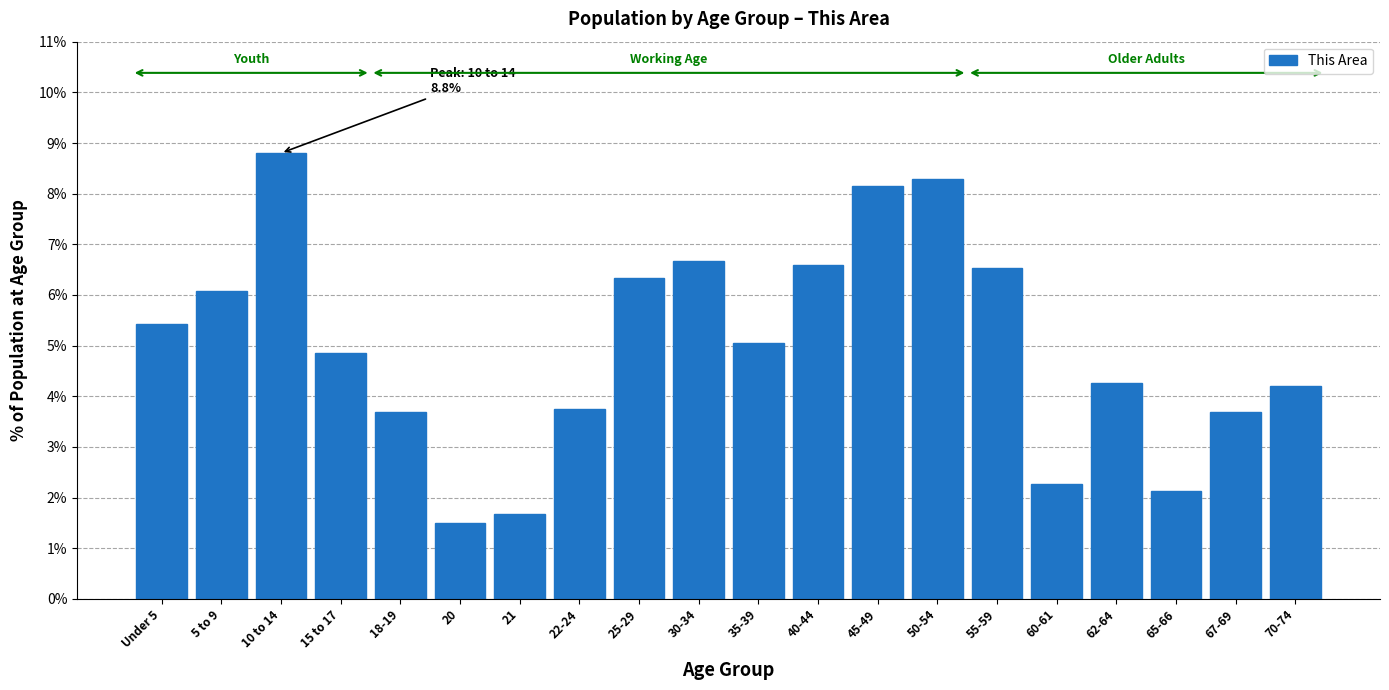

Reading left to right, what are all the values shown in this chart?

Under 5=5.4	5 to 9=6.1	10 to 14=8.8	15 to 17=4.9	18-19=3.7	20=1.5	21=1.7	22-24=3.8	25-29=6.3	30-34=6.7	35-39=5.0	40-44=6.6	45-49=8.2	50-54=8.3	55-59=6.5	60-61=2.3	62-64=4.3	65-66=2.1	67-69=3.7	70-74=4.2